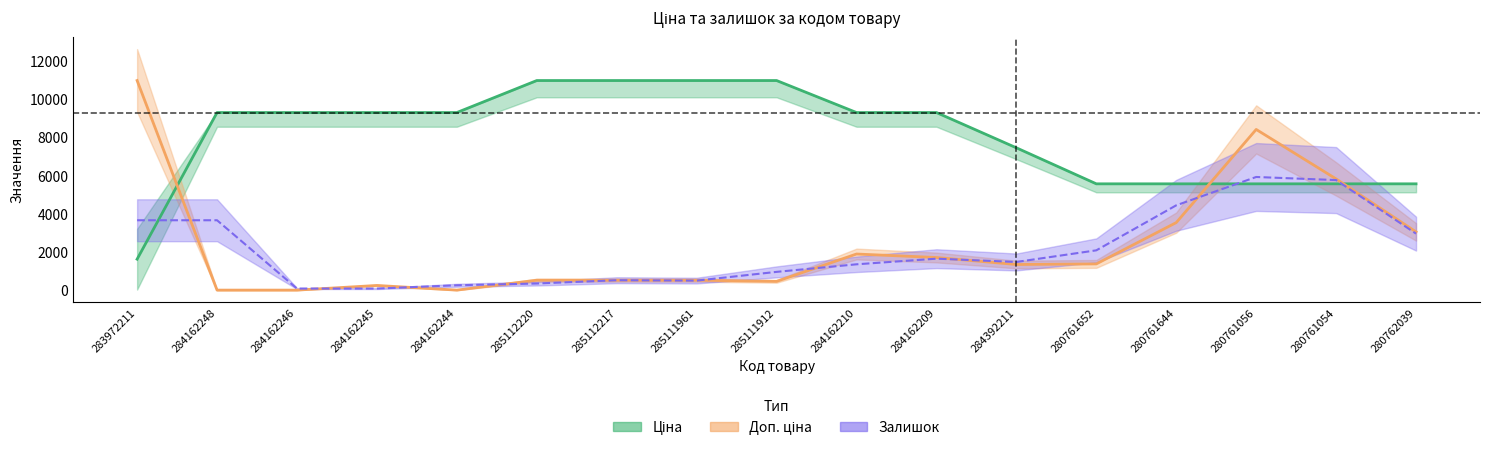

Rank the categories by Залишок value from highest to lowest.

283972211, 280761056, 280761054, 280761644, 280762039, 284162210, 284162209, 280761652, 284392211, 285112220, 285112217, 285111961, 285111912, 284162245, 284162248, 284162246, 284162244